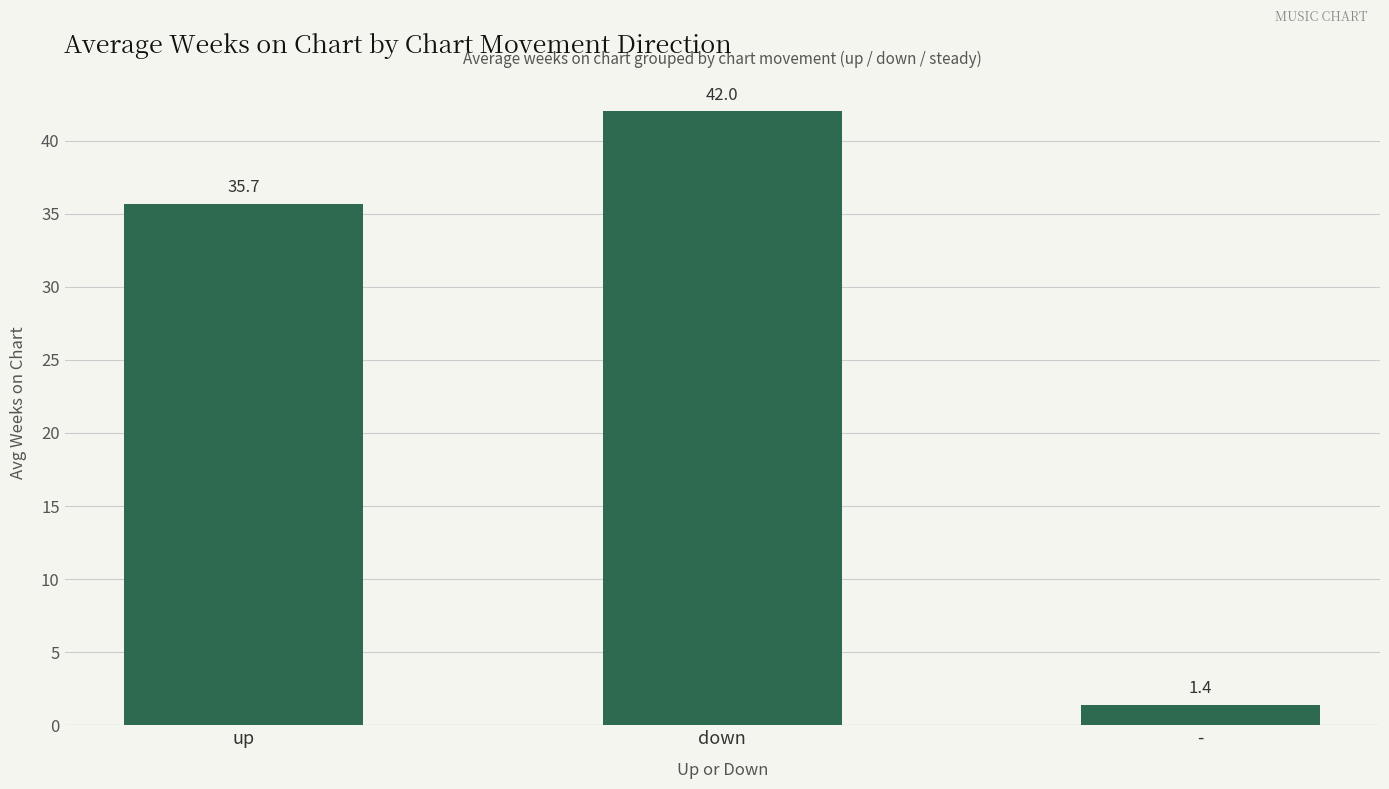

What is the average value?

26.4